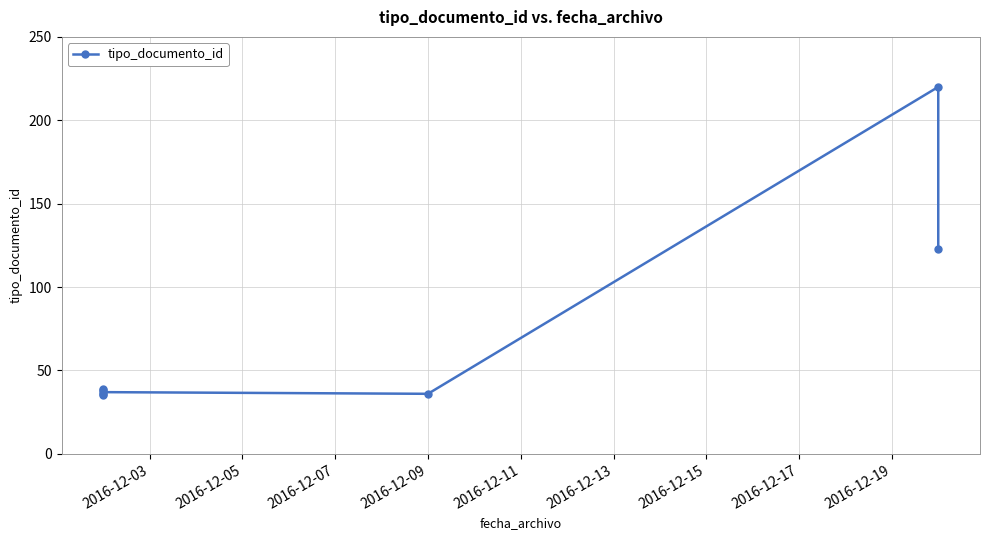

Is it true that the value at 2016-12-03 is 54?

False